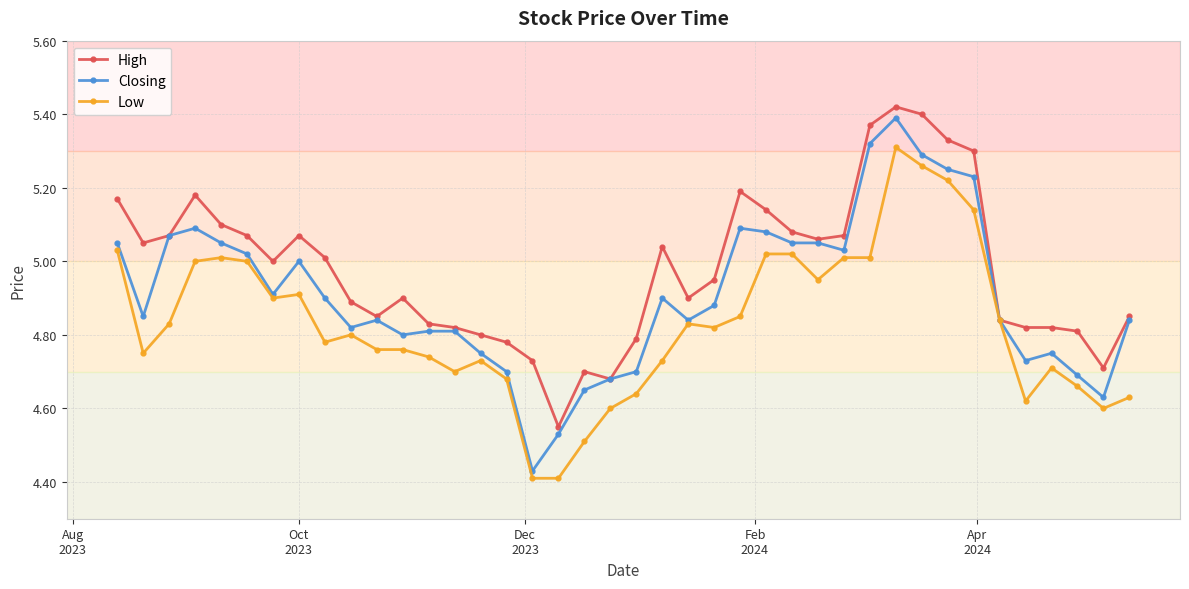

Which series has the largest range (max minus min)?

Closing